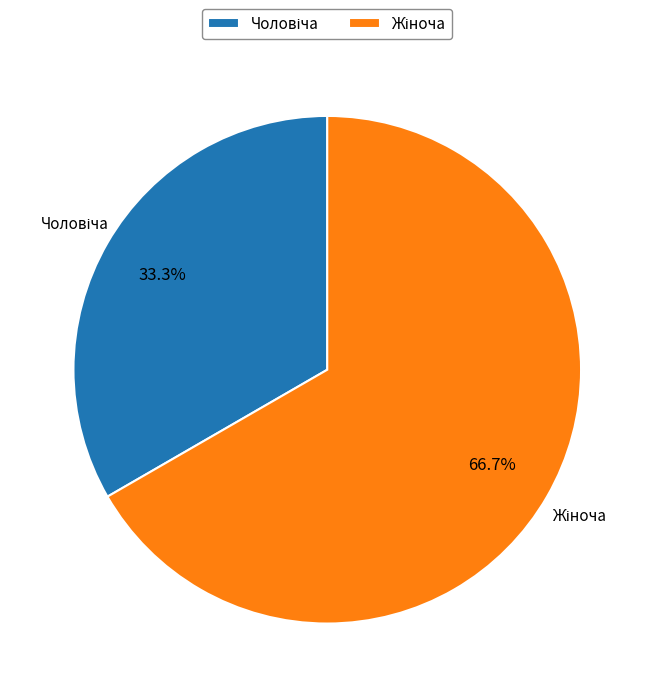

Does any single category account for the majority?

Yes